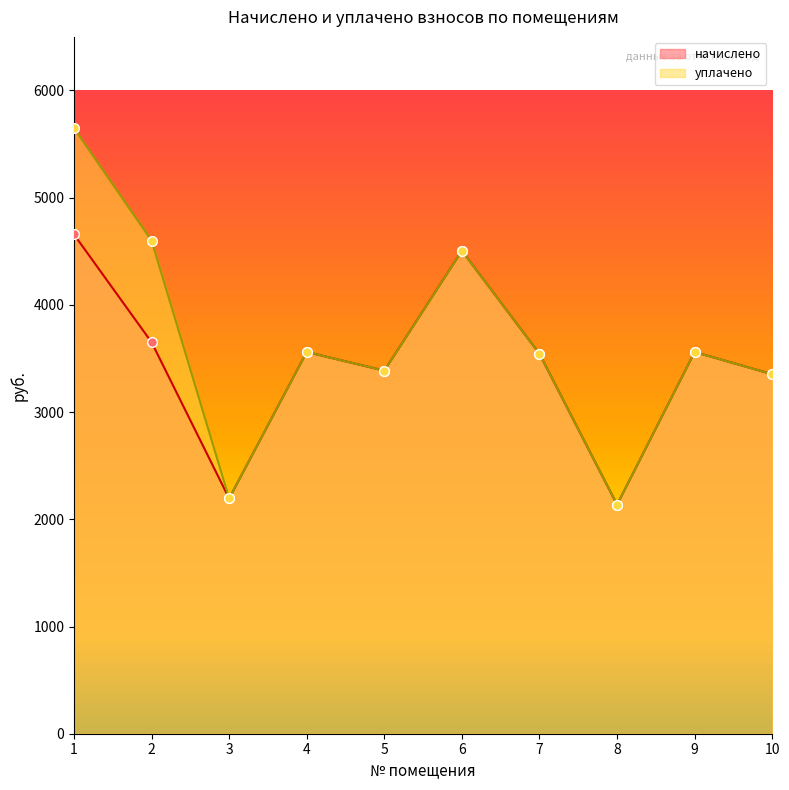

What is the average value of the уплачено series?

3648.8